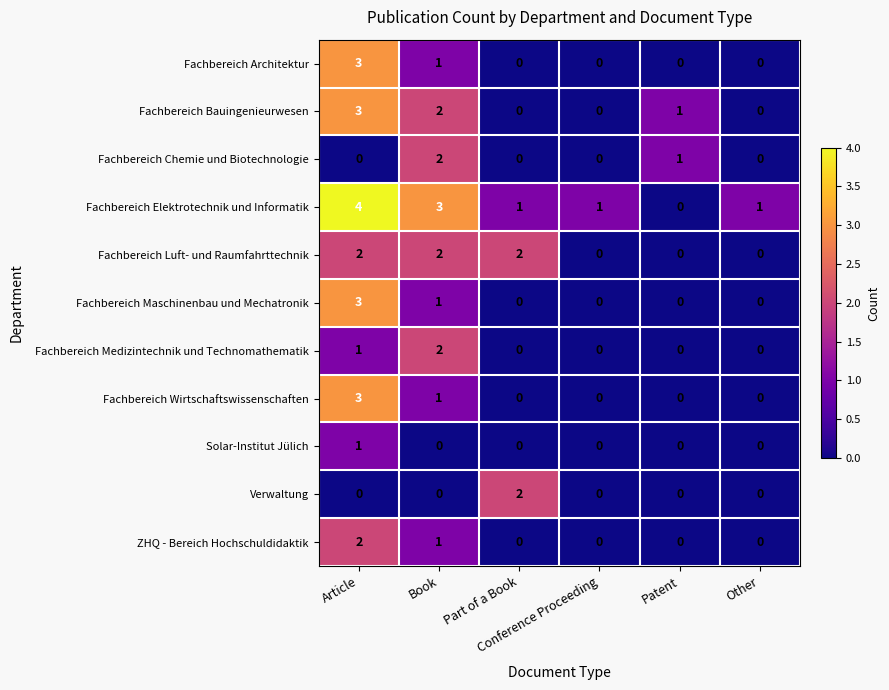

Which series has the largest range (max minus min)?

Fachbereich Elektrotechnik und Informatik